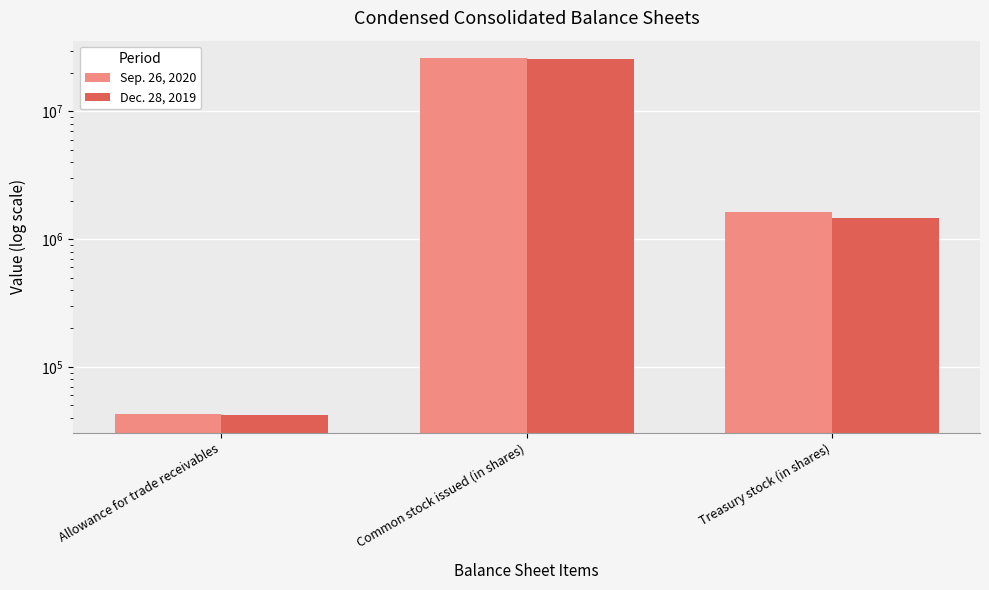

How many groups of bars are there?

3